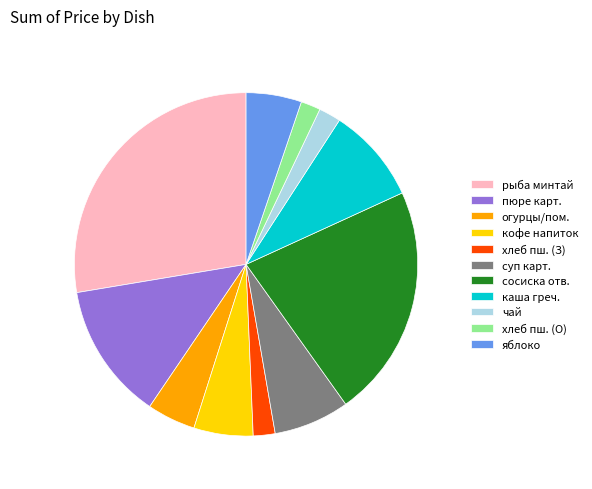

Between хлеб пш. (О) and яблоко, which is larger?

яблоко